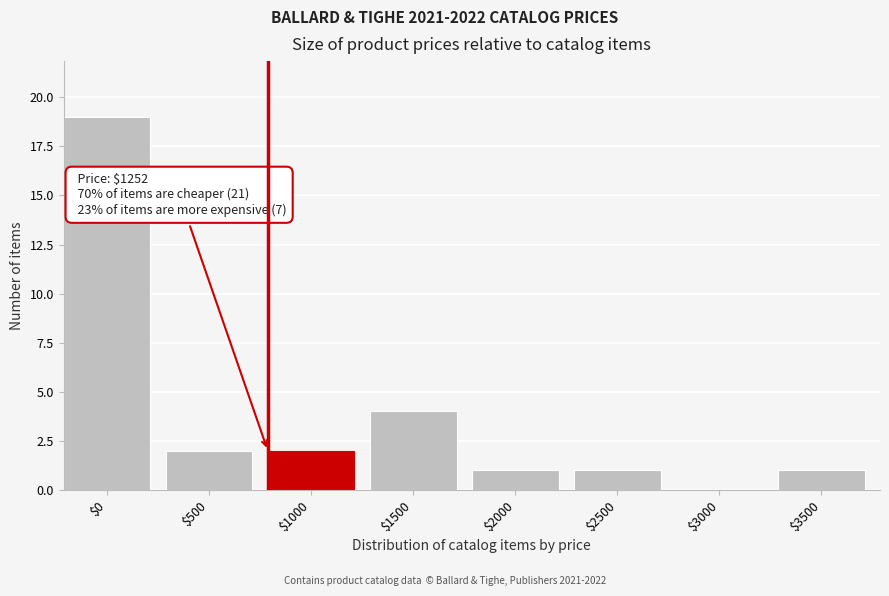

At which label is the value closest to 9?

$1500